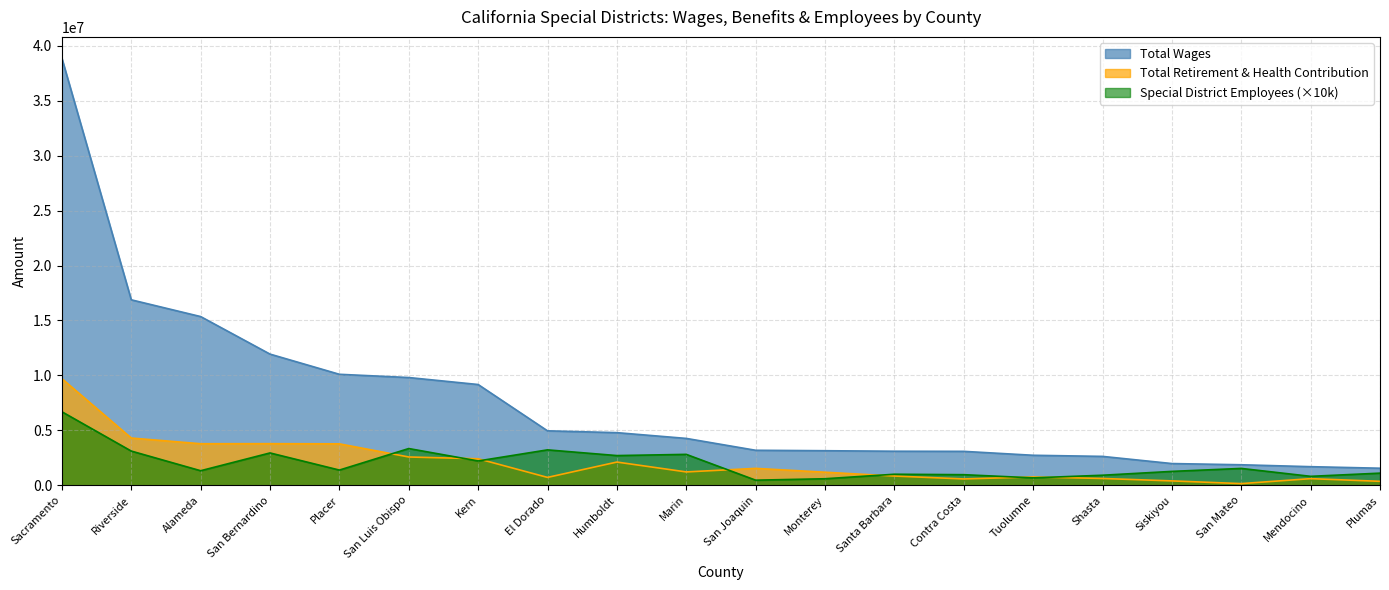

True or false: Special District Employees has more than 0 interior local peaks.

True